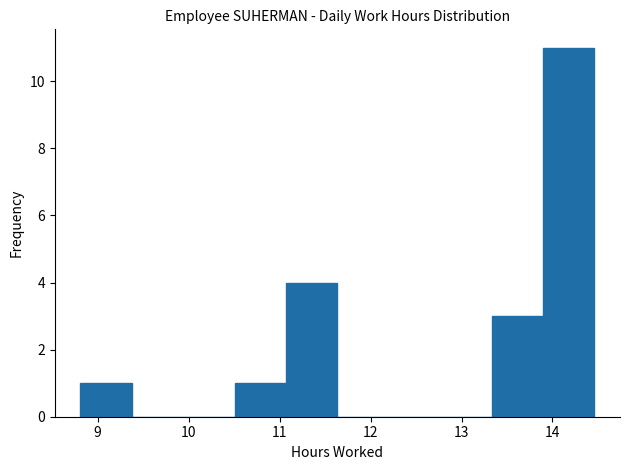

Reading left to right, transcribe this chart: for each bar, give the range it covers on the x-axis and its height. Neither the bar edges nor the heights are printed on the chart, so give them approximately, as read against the axes.

8.8 to 9.4: 1
9.4 to 9.9: 0
9.9 to 10.5: 0
10.5 to 11.1: 1
11.1 to 11.6: 4
11.6 to 12.2: 0
12.2 to 12.8: 0
12.8 to 13.3: 0
13.3 to 13.9: 3
13.9 to 14.5: 11